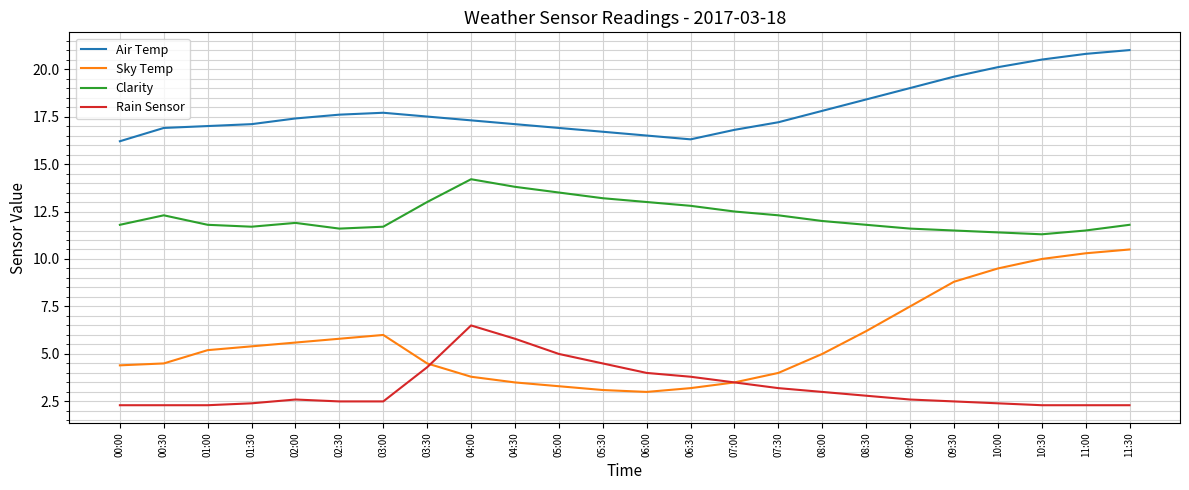

True or false: Rain Sensor and Clarity cross at least once.

False